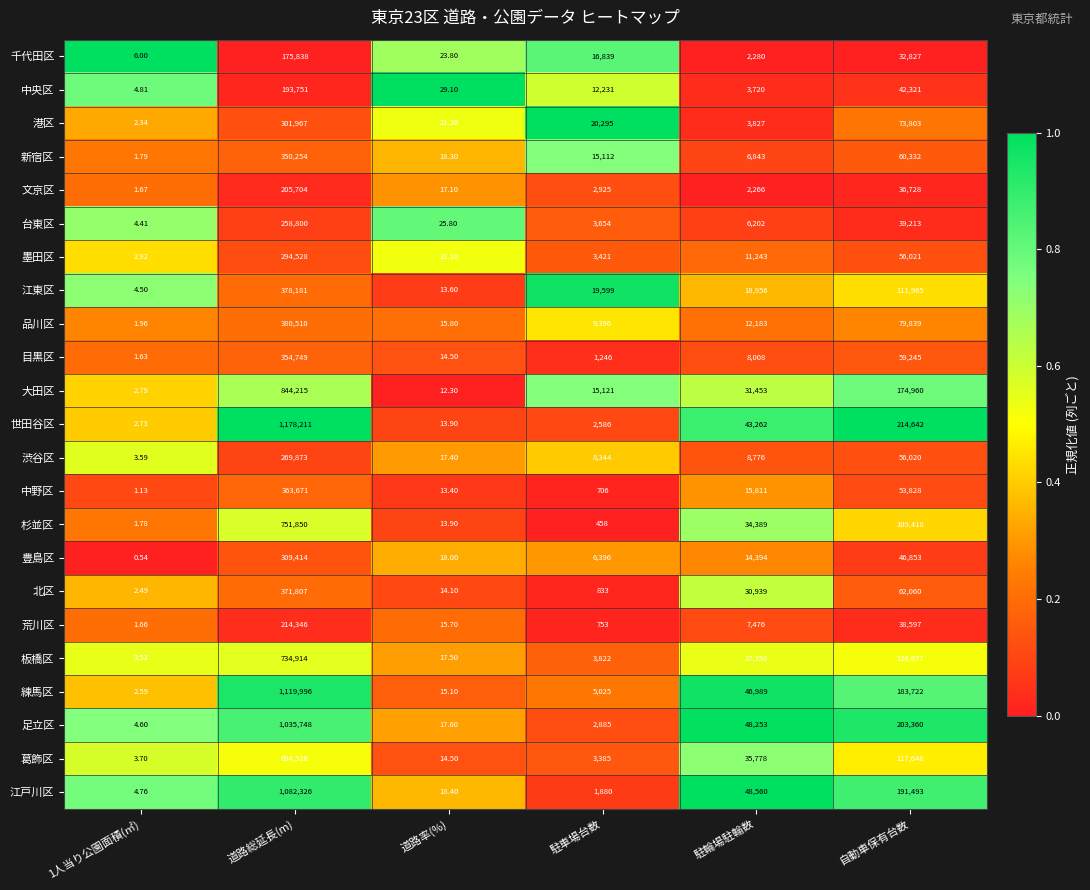

Between 1人当り公園面積(㎡) and 駐輪場駐輪数, which series saw the biggest shift?

江戸川区